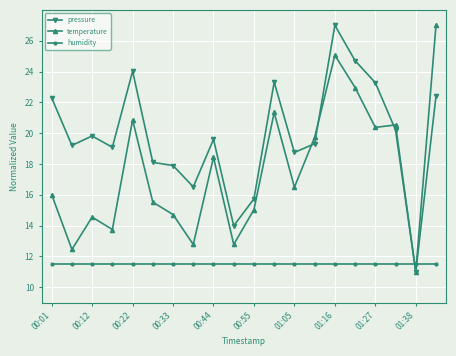

What is the value of the temperature point at the 5th from the left?

20.9